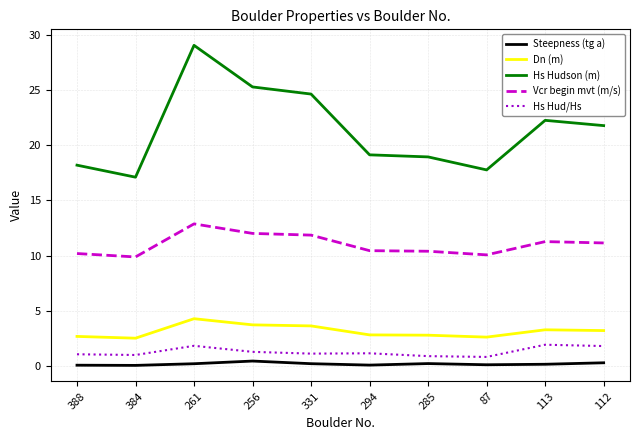

Which series changed the most between 388 and 256?

Hs Hudson (m)